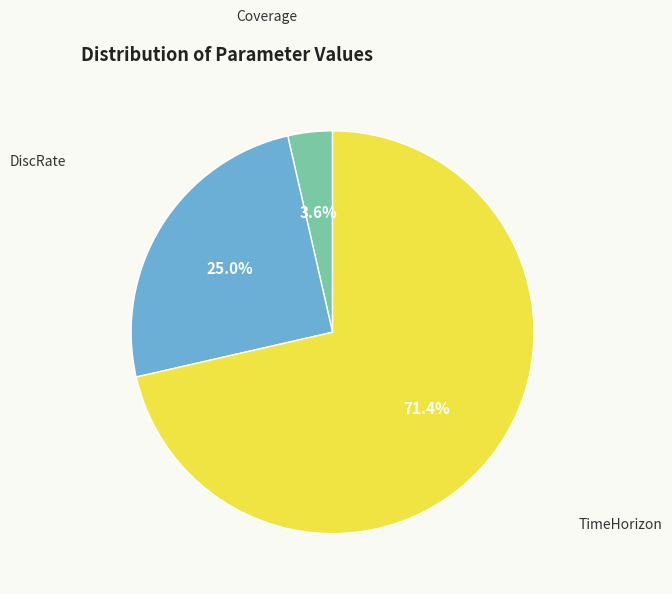

Is there a majority slice in this chart?

Yes